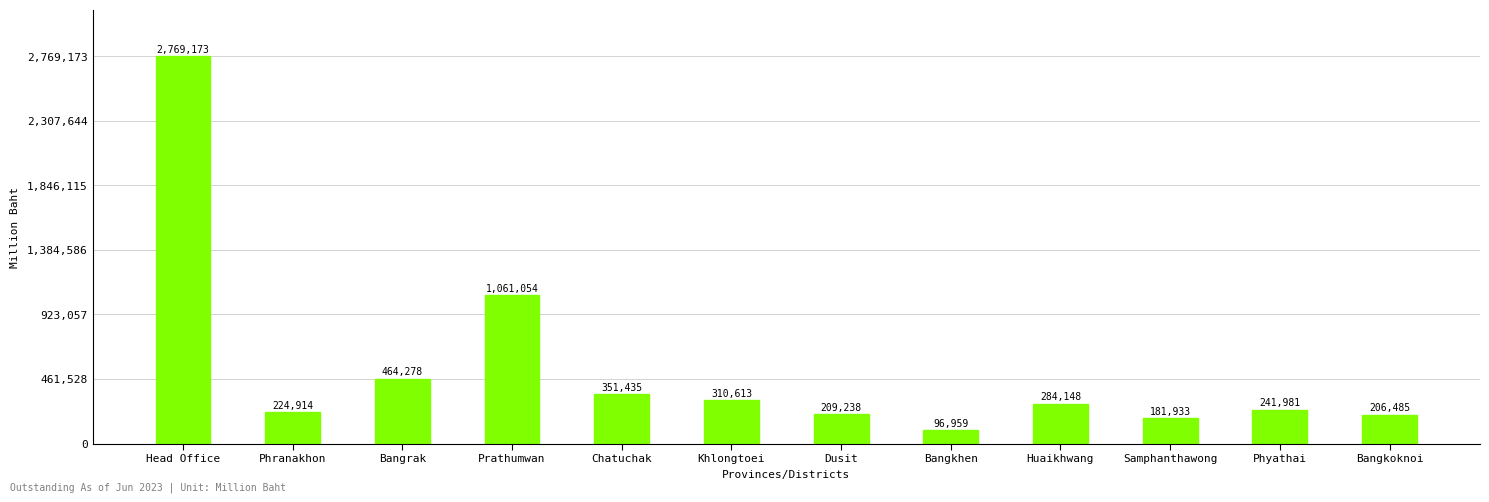

What is the value of the 10th bar from the left?

181933